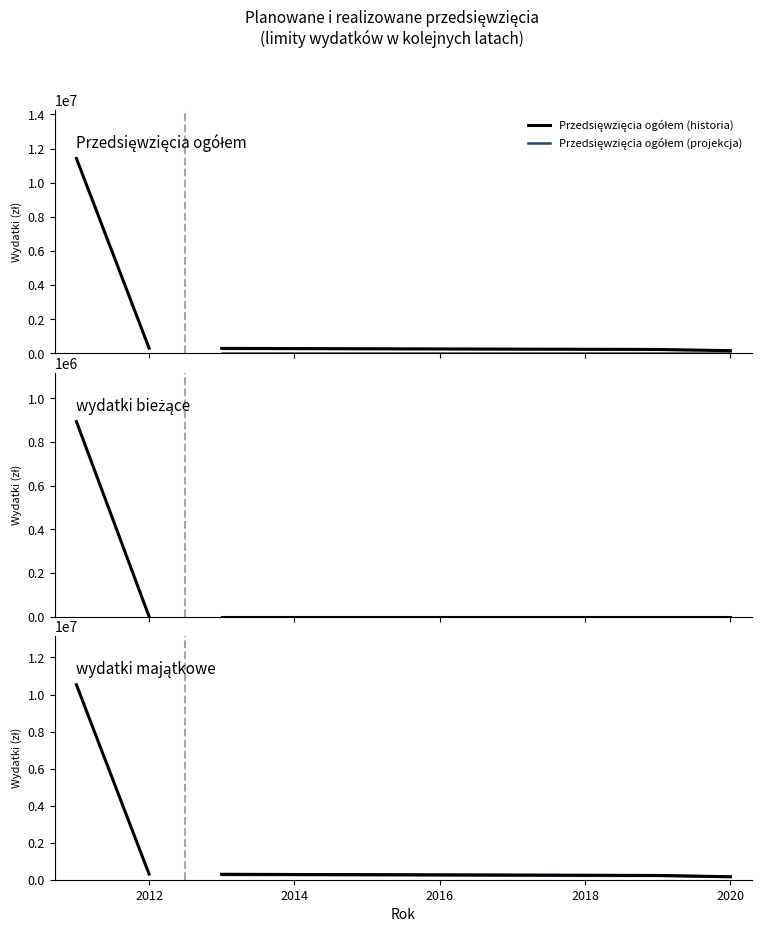

What is the spread (max minus min) of values at 2019?

231000.0